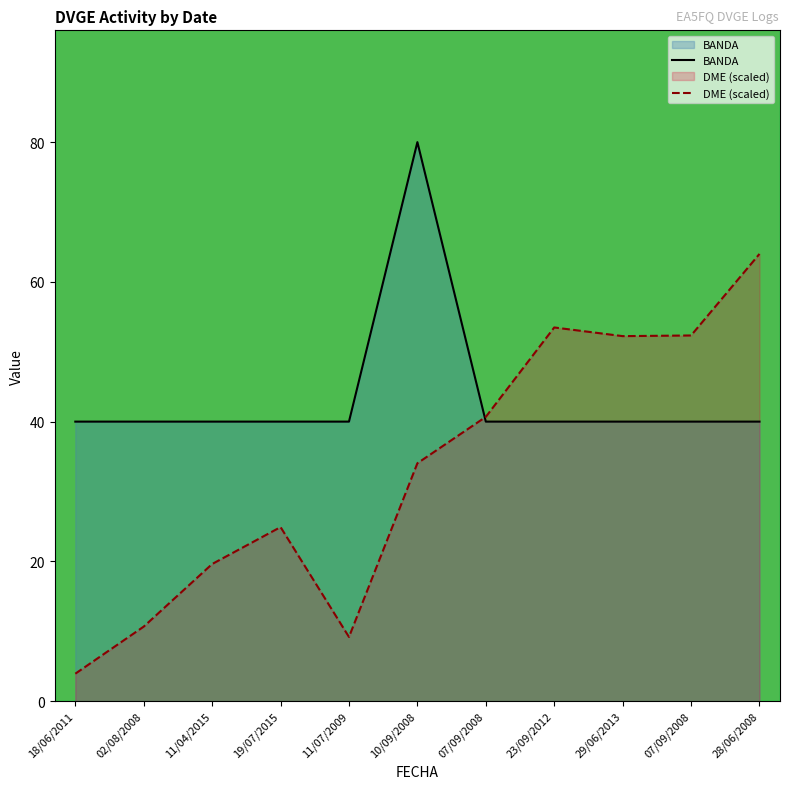

How many lines are shown in the chart?

2